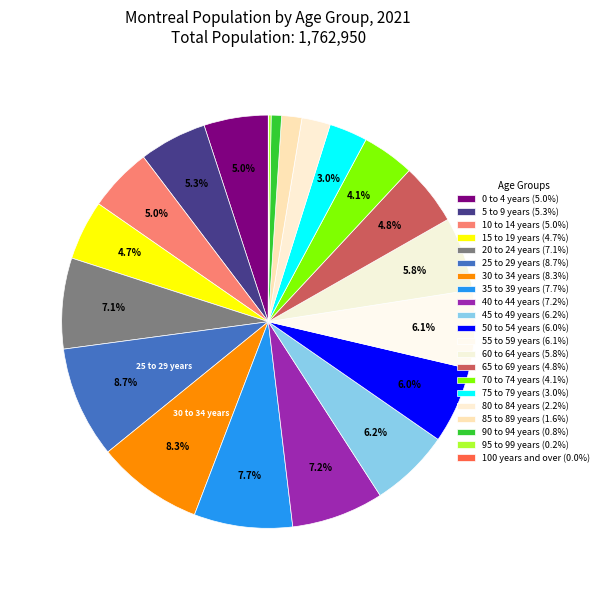

What is the smallest slice in the pie chart?

100 years and over